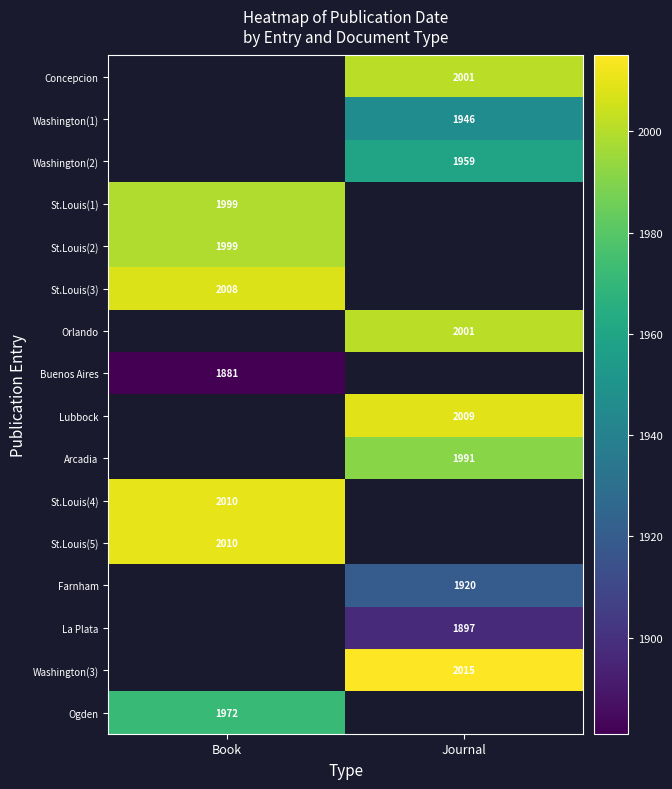

Which label corresponds to the smallest value in the chart?

Book